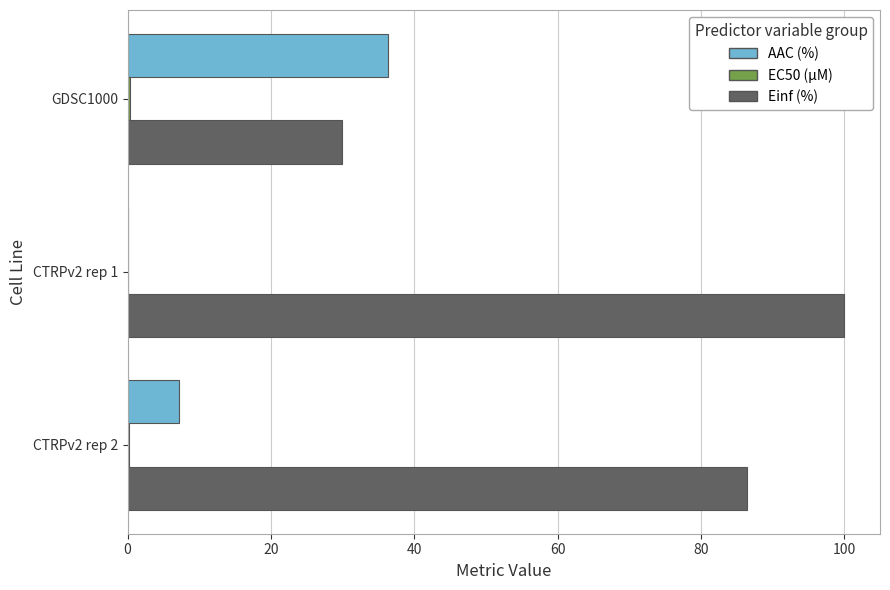

Which series has the largest total across all categories?

Einf (%)